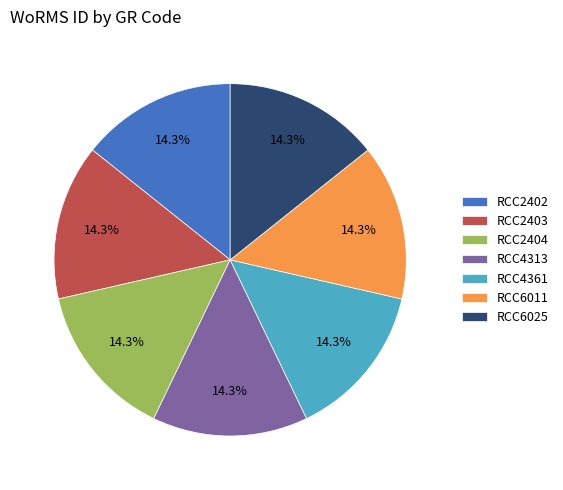

What is the ratio of the value at RCC6025 to the value at RCC6011?

1.0